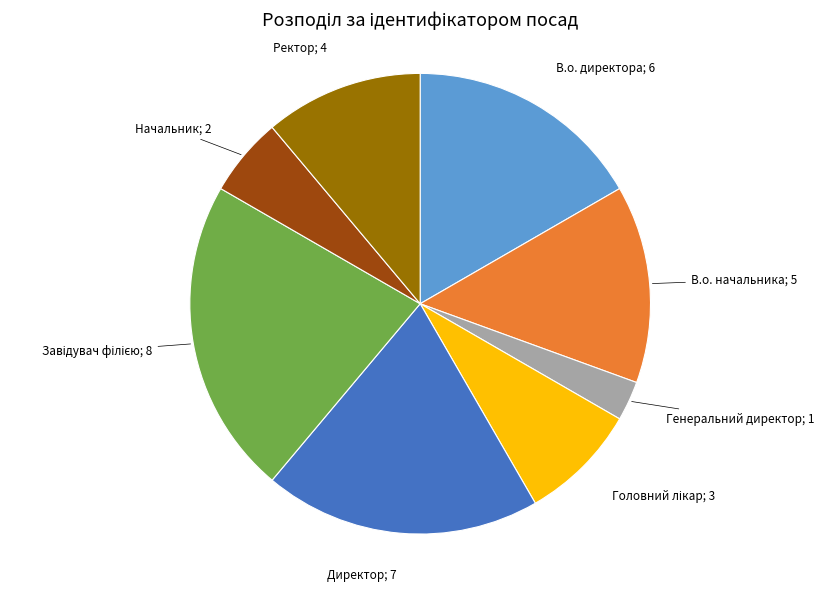

Is there a majority slice in this chart?

No